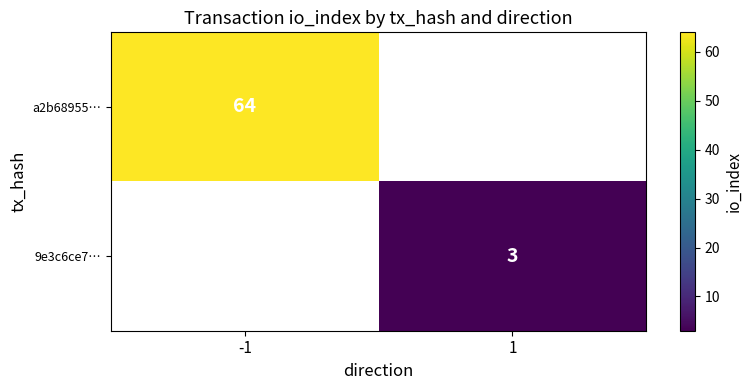

At how many categories does at least one series exceed 35?

1